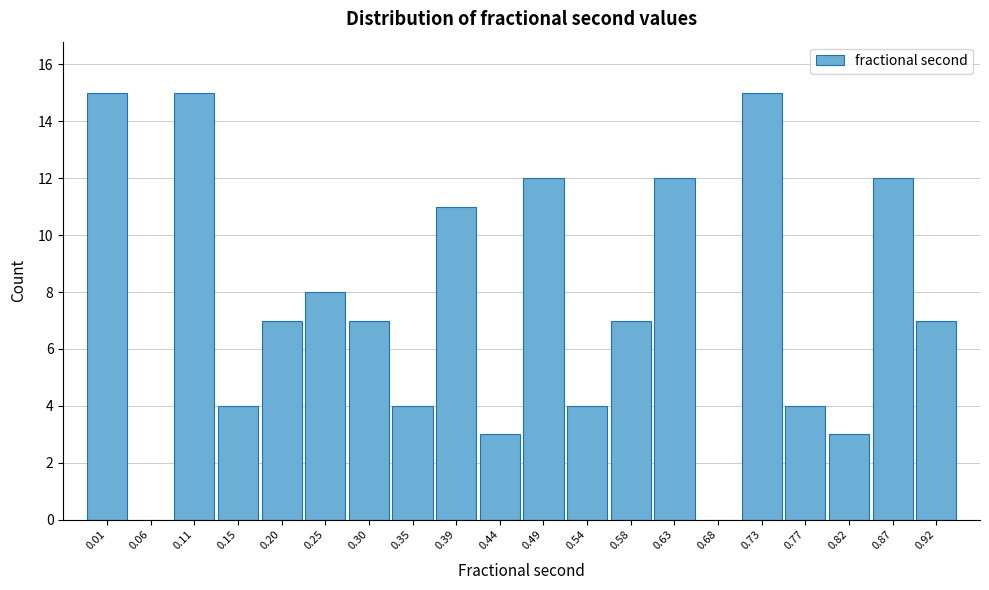

Reading left to right, what are all the values shown in this chart?

0.01=15	0.06=0	0.11=15	0.15=4	0.20=7	0.25=8	0.30=7	0.35=4	0.39=11	0.44=3	0.49=12	0.54=4	0.58=7	0.63=12	0.68=0	0.73=15	0.77=4	0.82=3	0.87=12	0.92=7